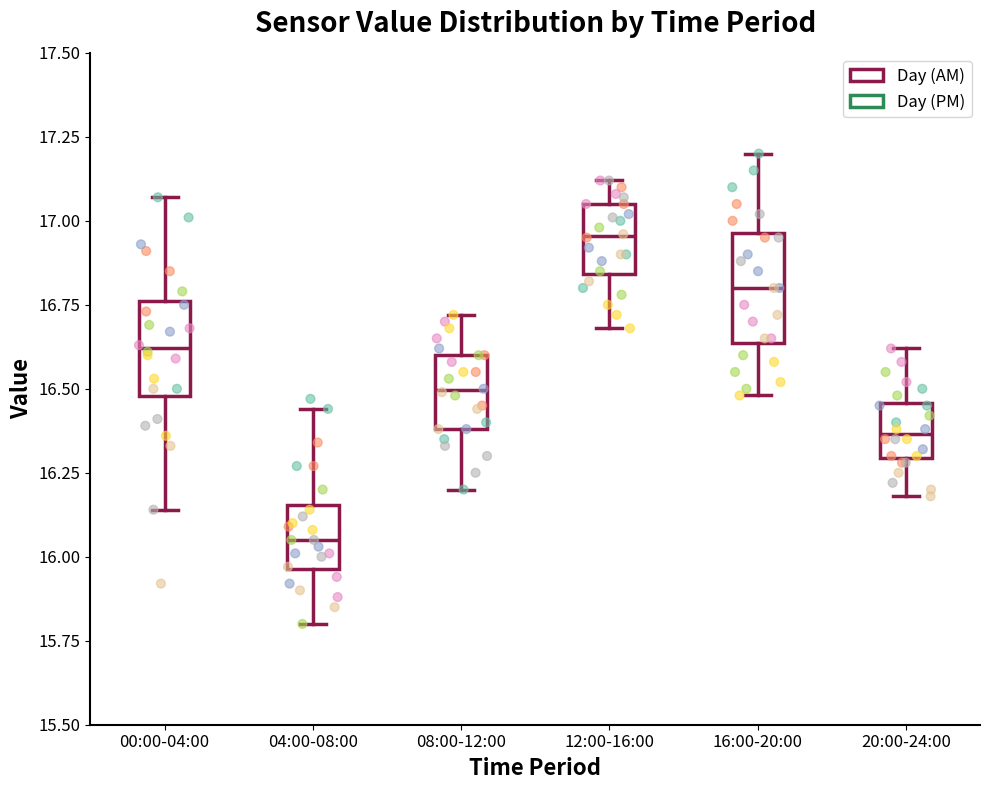

Where does the upper whisker of the box for 04:00-08:00 end on the y-axis? The values are not printed on the chart, so give them approximately, as read against the axis.

16.45